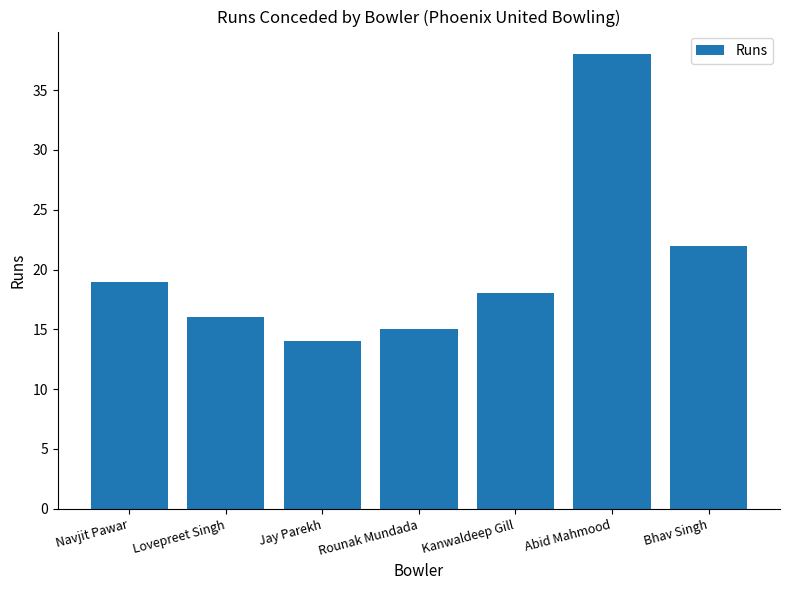

At which label is the value closest to 26?

Bhav Singh